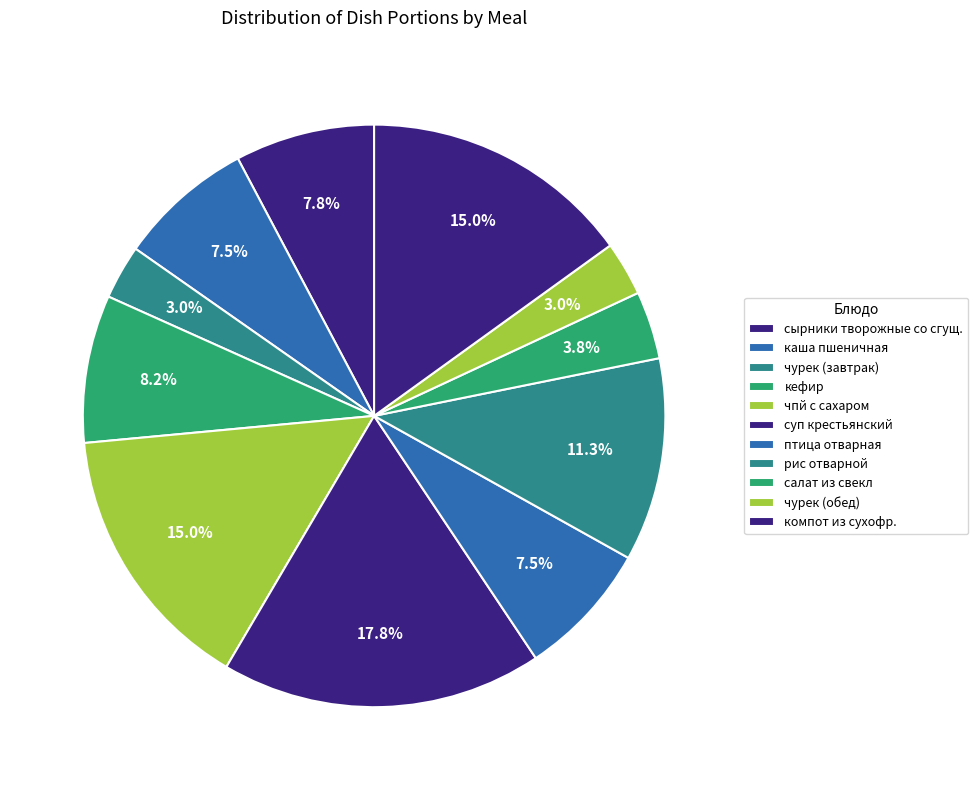

Count the number of slices in the pie.

11